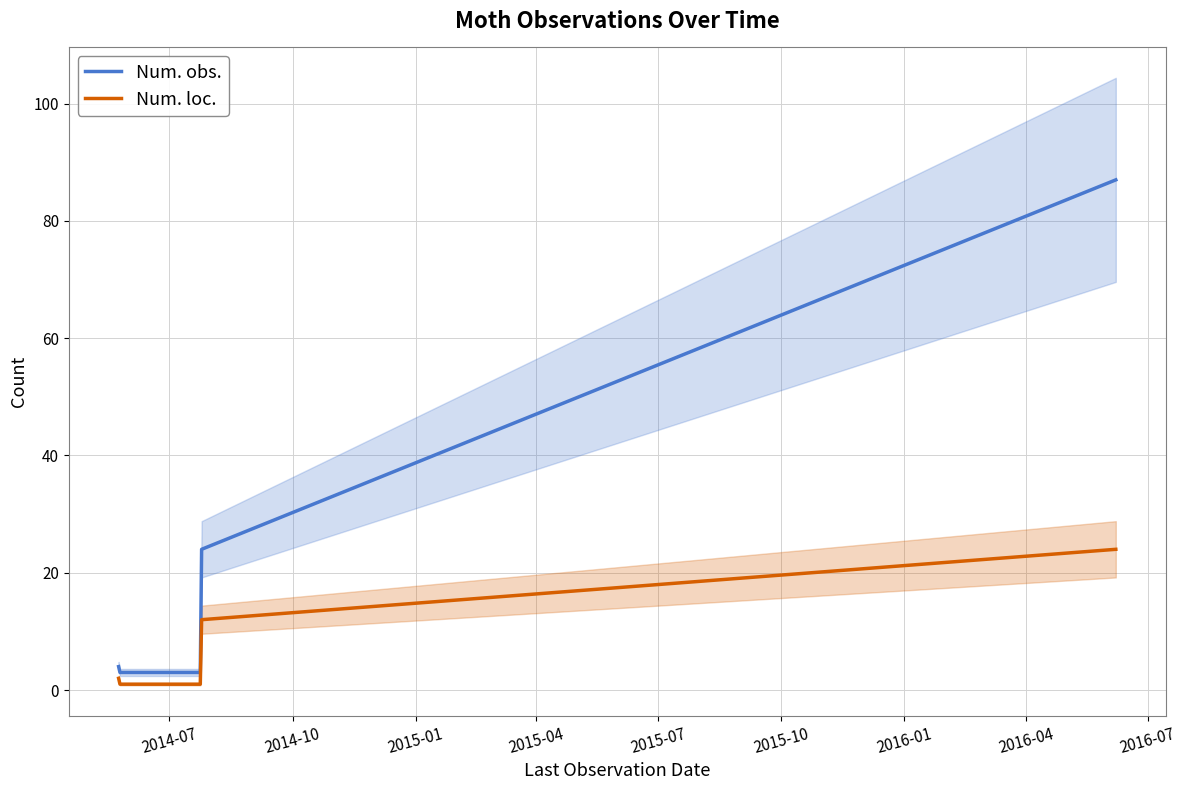

Between 2014-07 and 2015-07, which is larger?

2015-07